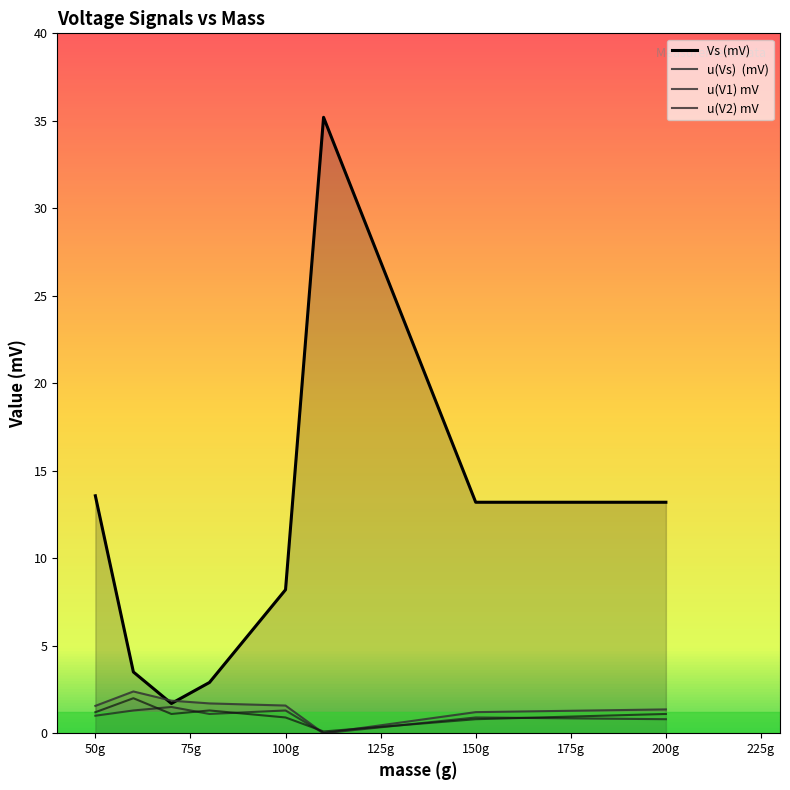

At which category is the sum across all series the highest?

150g